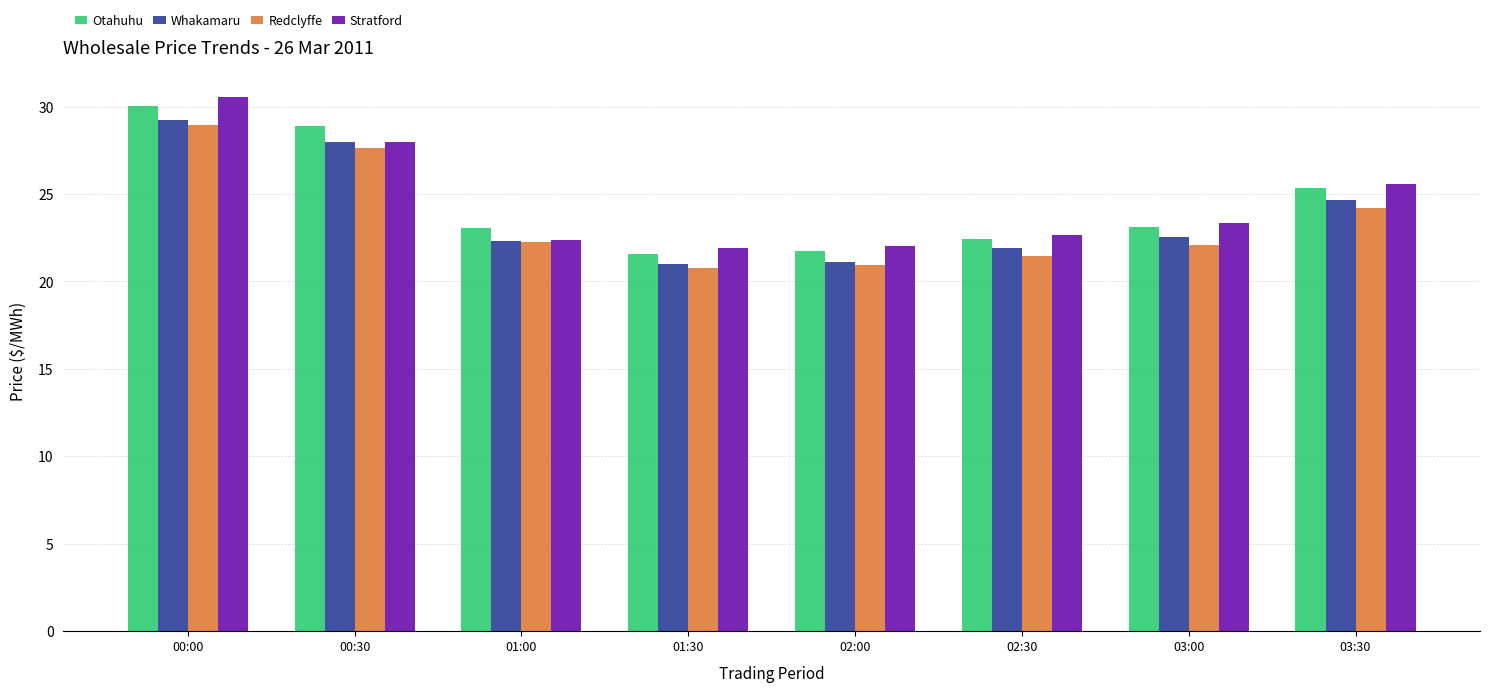

How many groups of bars are there?

8